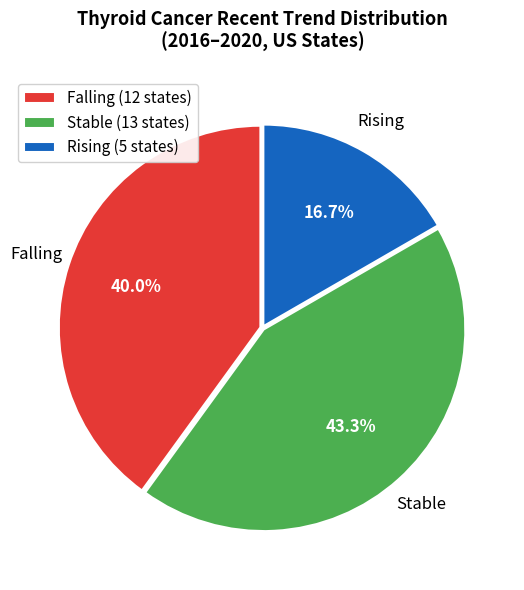

Do Rising (5 states) and Stable (13 states) together represent more than half of the pie?

Yes